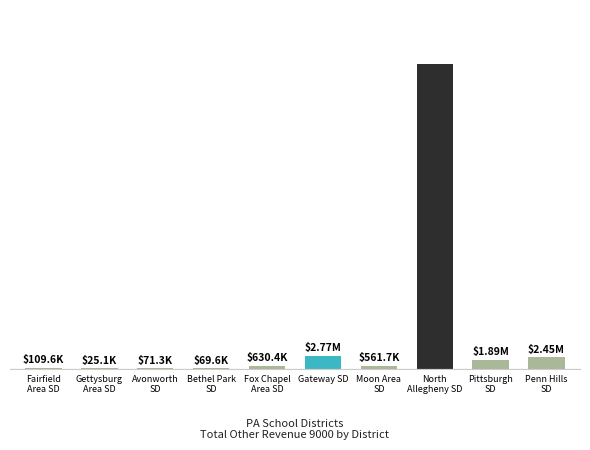

Are the bars horizontal?

No